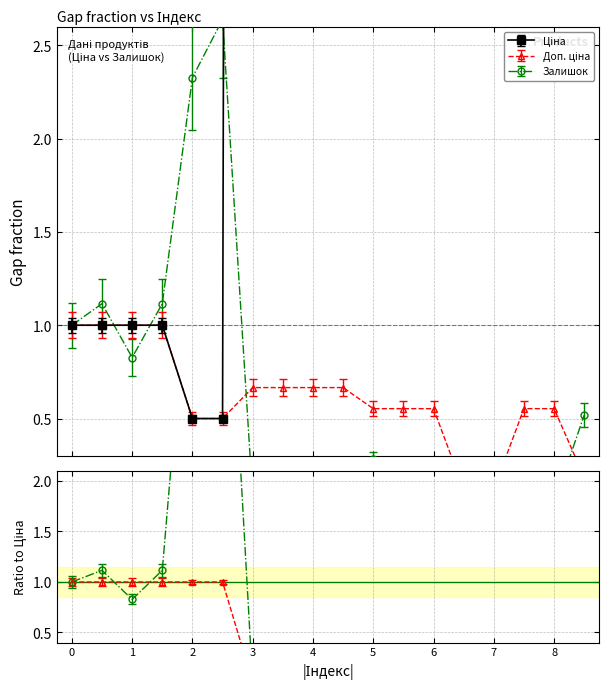

Reading left to right, transcribe all the data shown in this chart.

Ціна: 1.0	1.0	1.0	1.0	0.5	0.5	66.6	66.6	66.6	66.6	55.3	55.3	55.3	12.1	12.1	55.3	55.3	18.5
Доп. ціна: 1.0	1.0	1.0	1.0	0.5	0.5	0.7	0.7	0.7	0.7	0.6	0.6	0.6	0.1	0.1	0.6	0.6	0.2
Залишок: 1.0	1.1	0.8	1.1	2.3	2.6	0.1	0.1	0.2	0.1	0.3	0.1	0.1	0.0	0.1	0.1	0.0	0.5